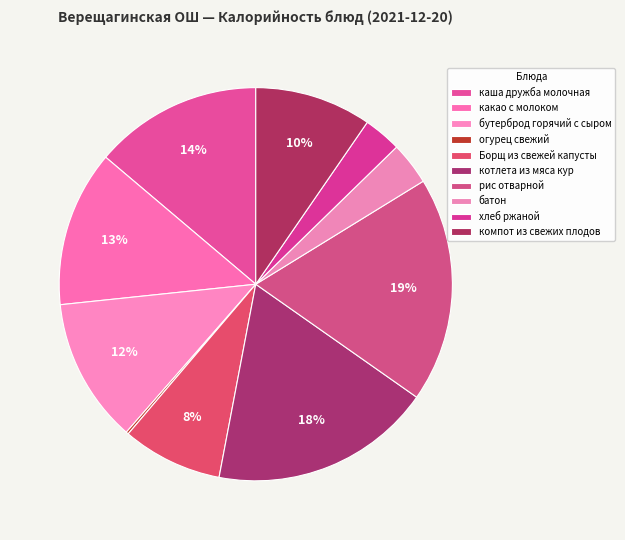

Is it true that батон is 4% of the pie?

True